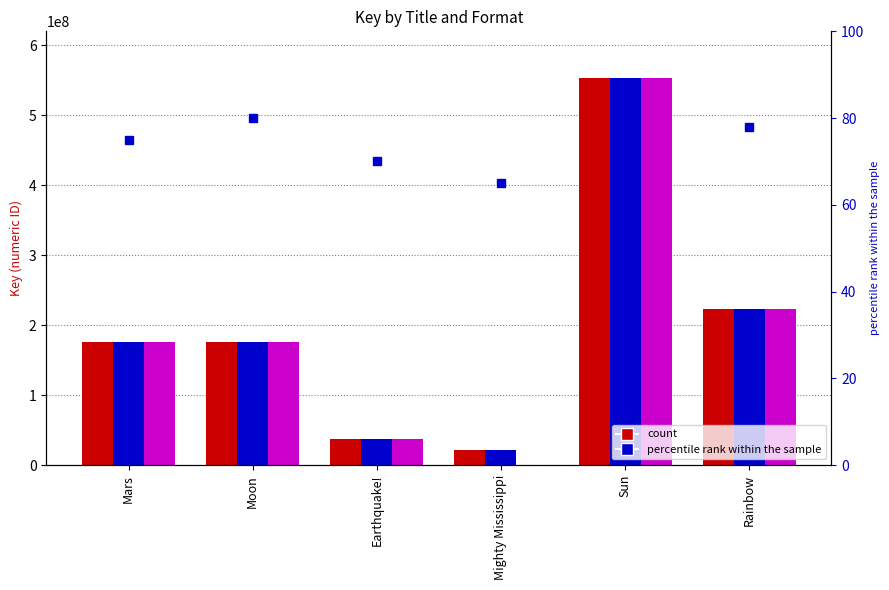

At which label does eBook reach its peak?

Sun